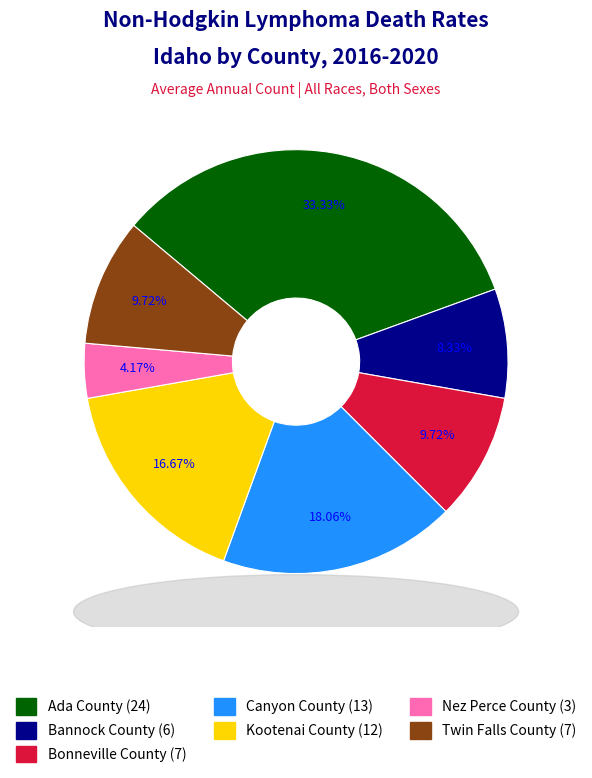

What percentage is the Canyon County slice, to the nearest percent?

18%